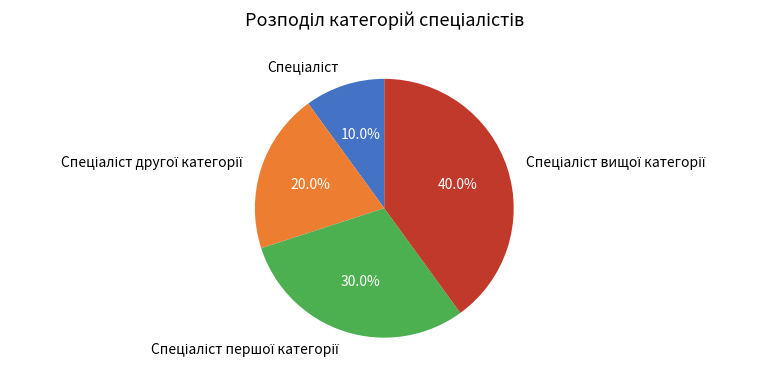

Is there a majority slice in this chart?

No